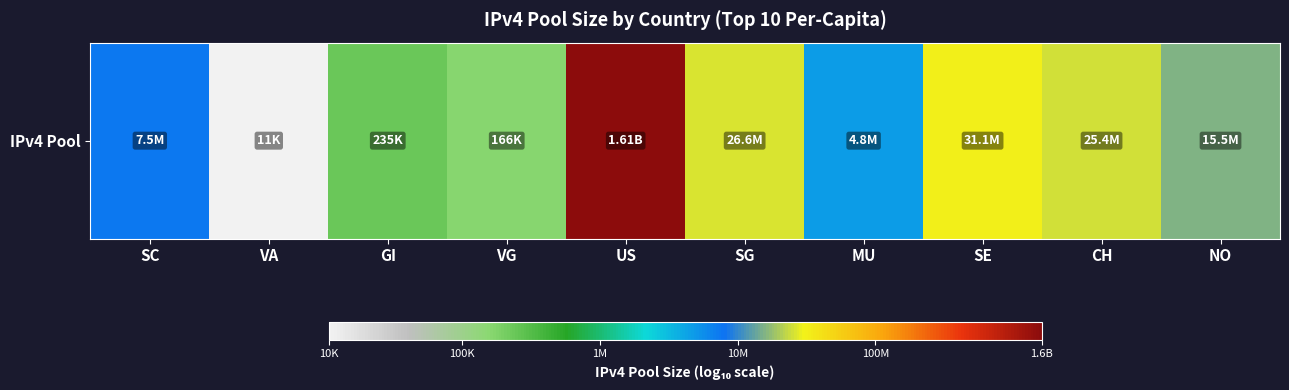

Rank the categories by value from highest to lowest.

US, SE, SG, CH, NO, SC, MU, GI, VG, VA